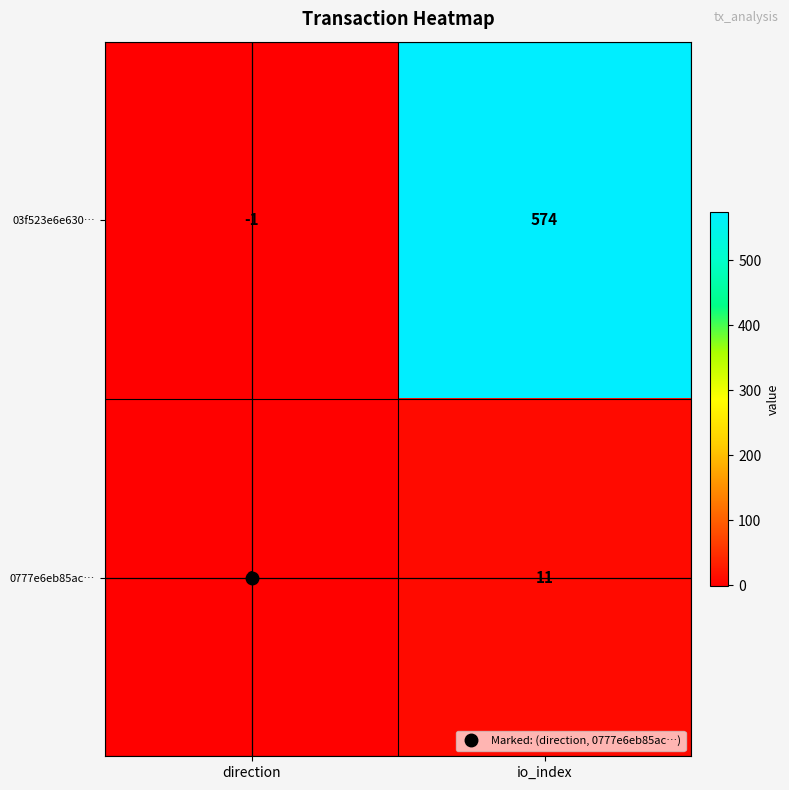

The 03f523e6e630… series shows -2 at direction. True or false?

False